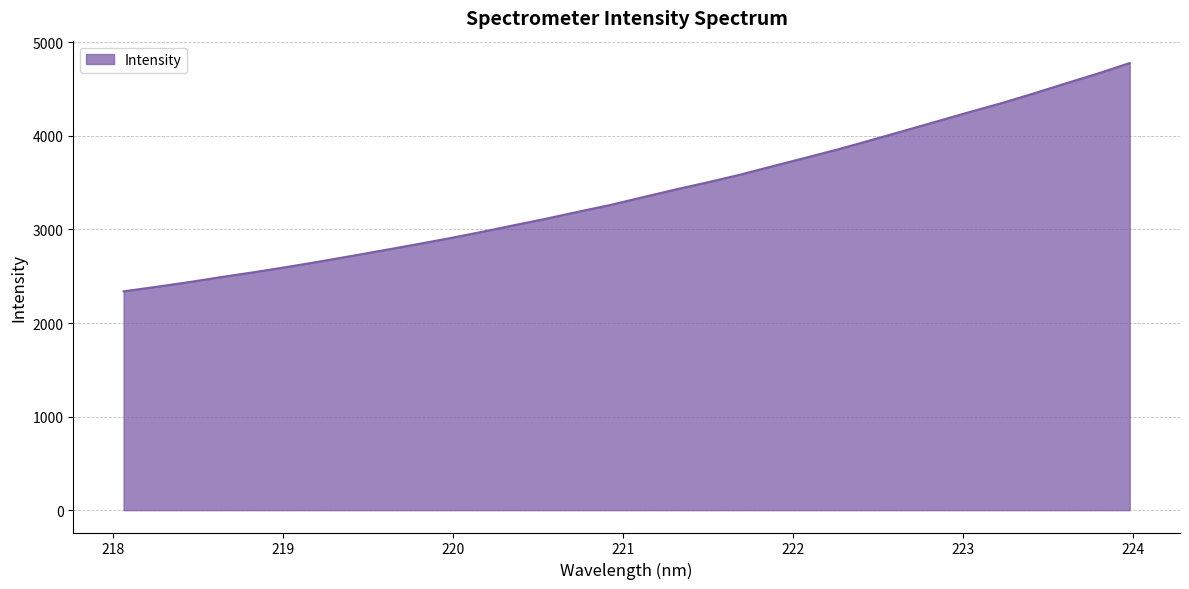

What is the sum of all values?

108626.7